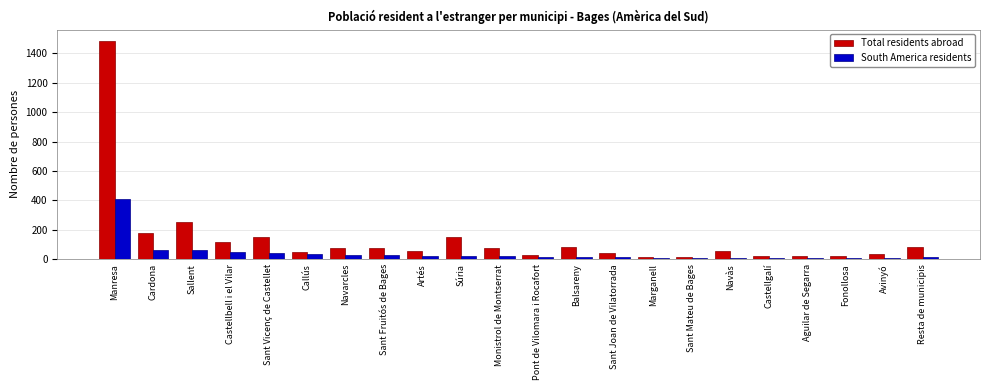

At which category is the sum across all series the highest?

Manresa